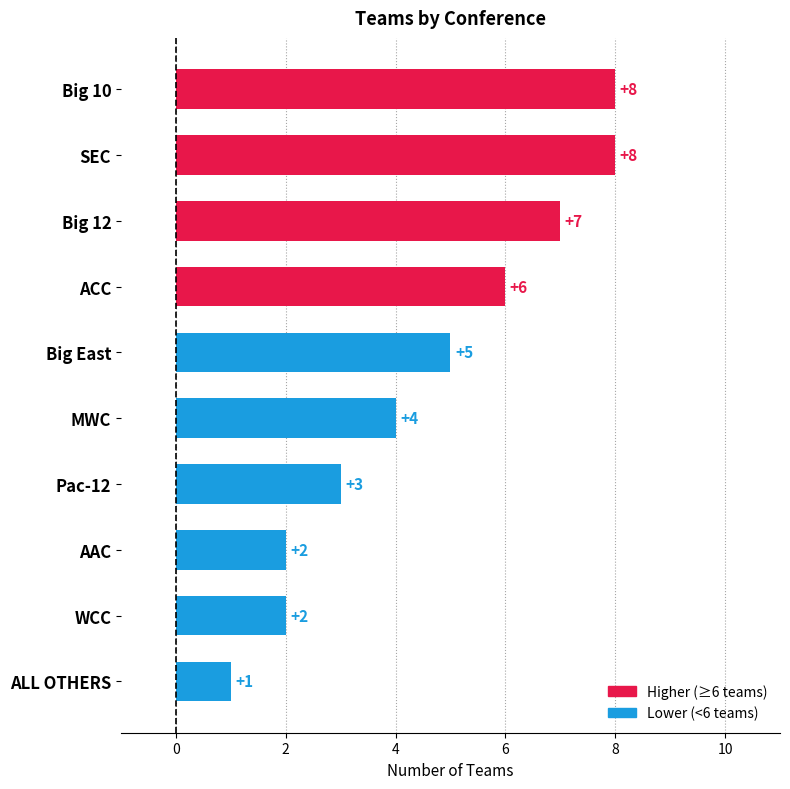

How many values are below 5?

5